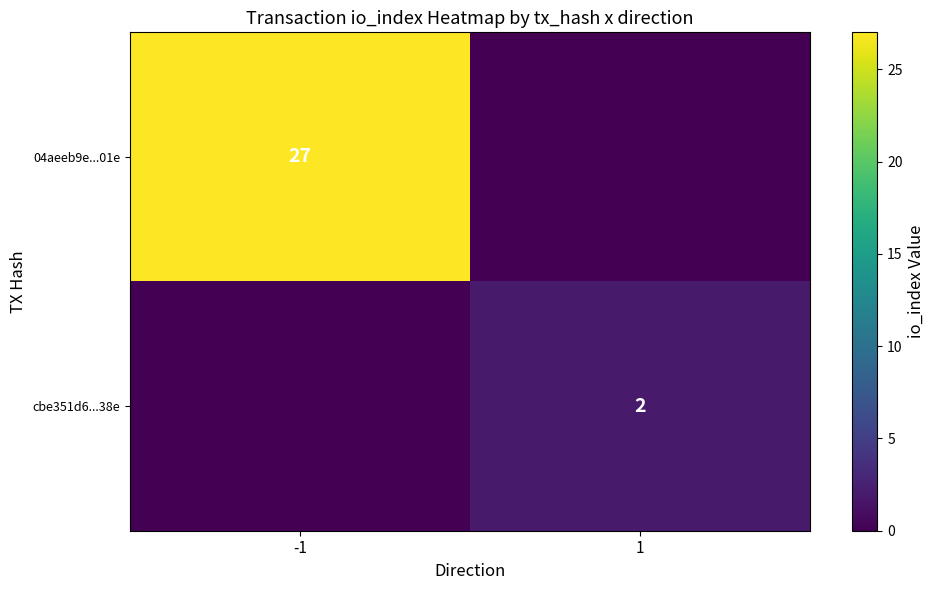

True or false: cbe351d6...38e has a value of 3 at 1.

False